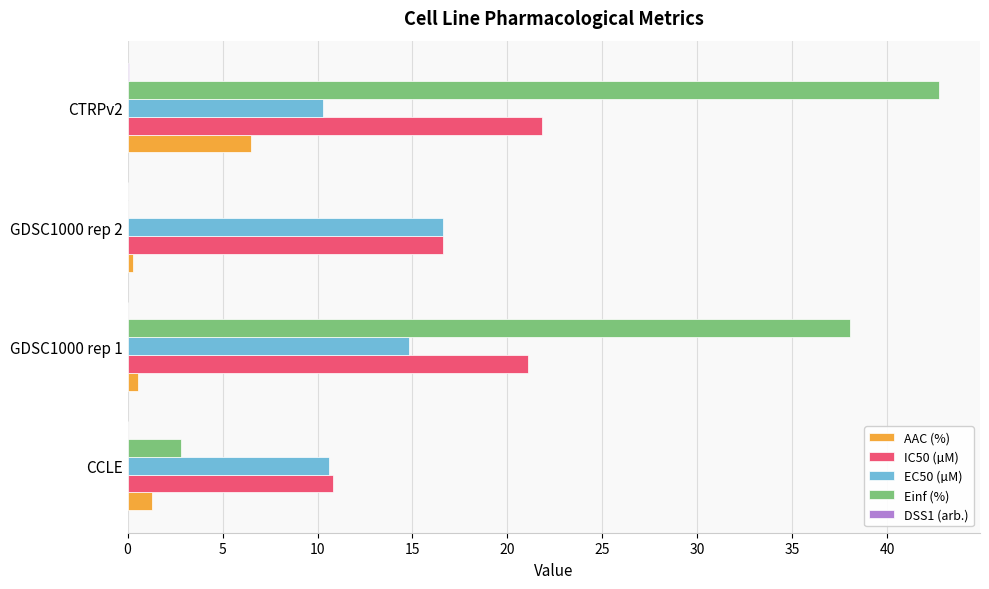

What is the total value across all series at CCLE?

25.5